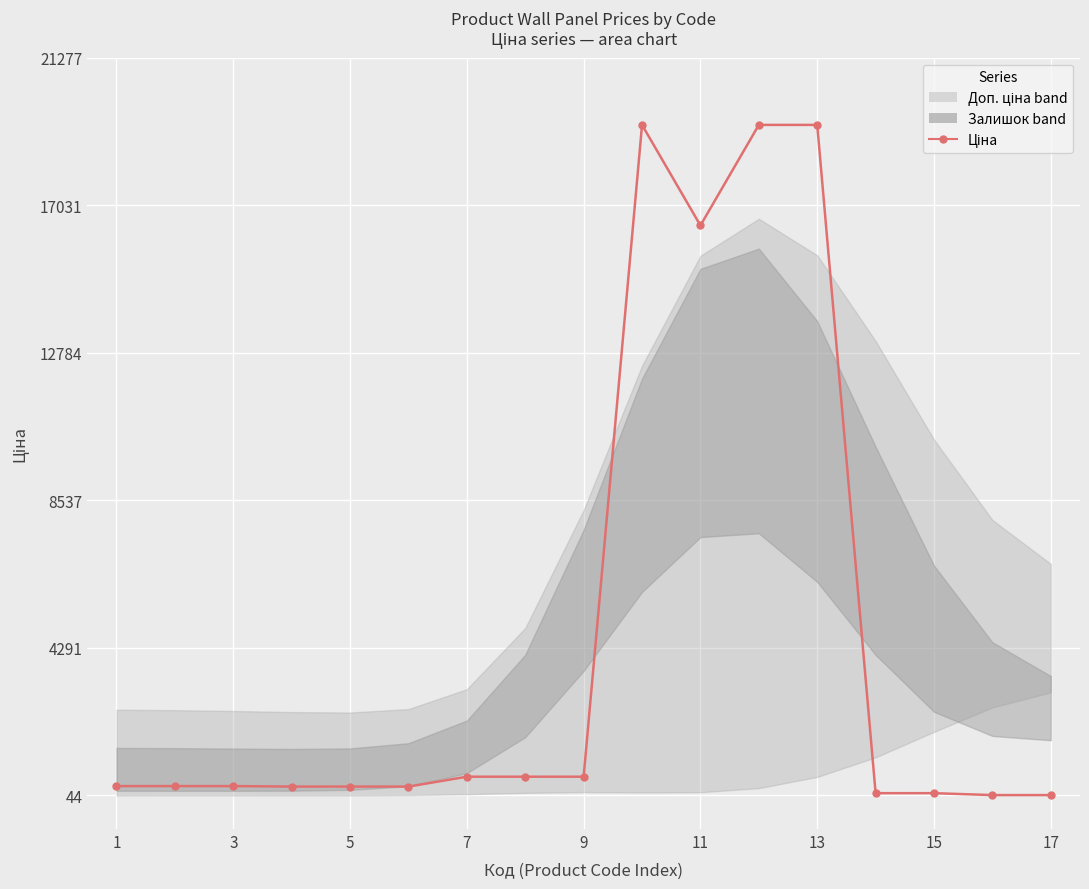

What is the value of the 8th point from the left?

584.9